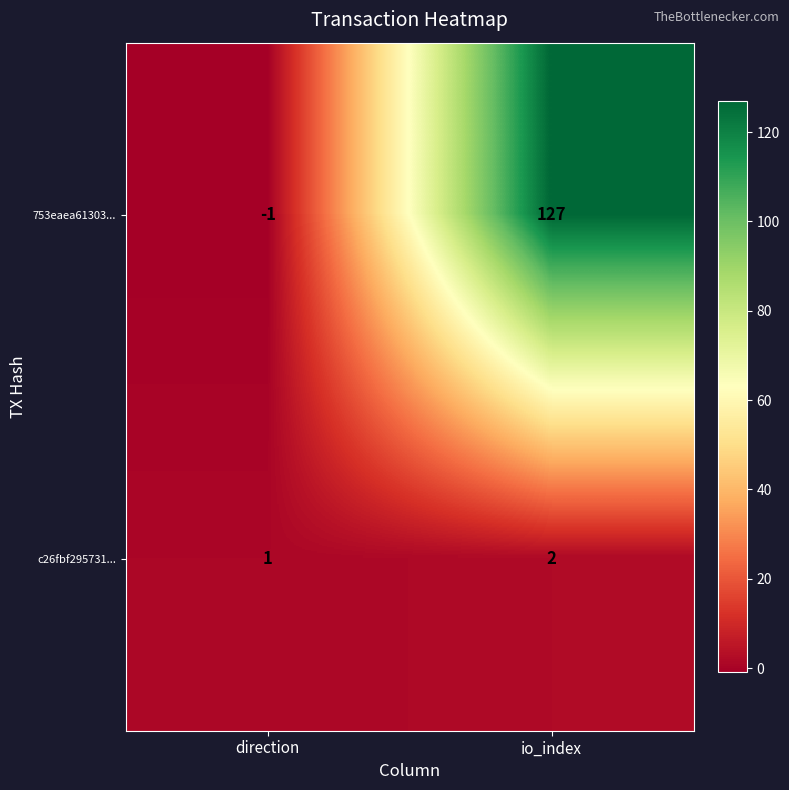

List the series in order of their peak value, highest first.

753eaea61303..., c26fbf295731...